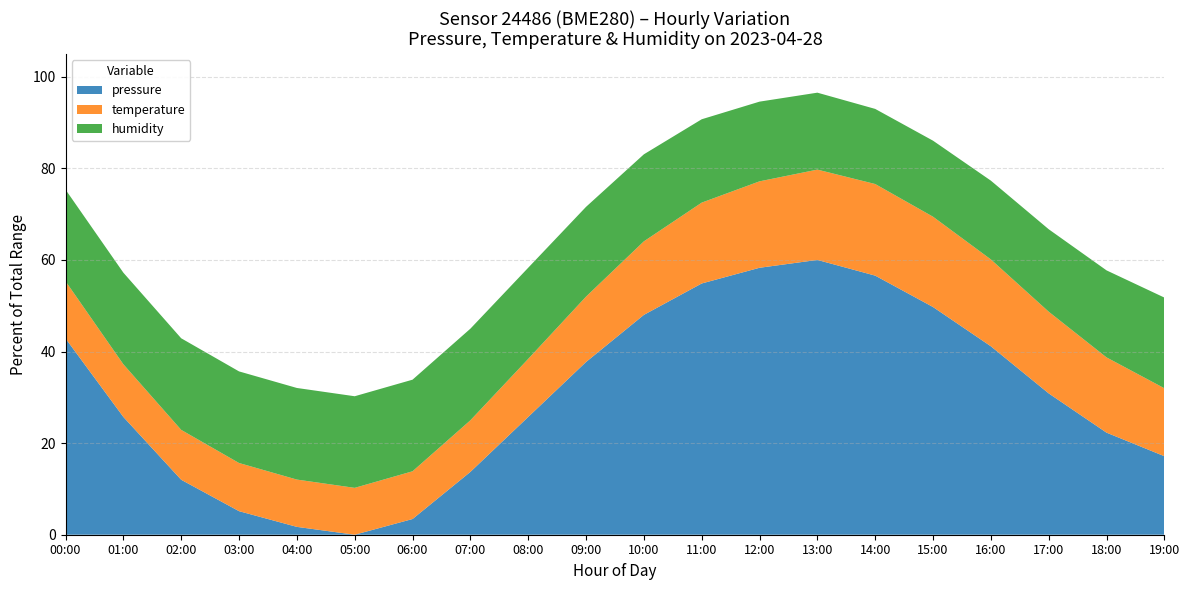

Reading right to left, extract all data points from this chart.

pressure: 100240.0	100270.0	100320.0	100380.0	100430.0	100470.0	100490.0	100480.0	100460.0	100420.0	100360.0	100290.0	100220.0	100160.0	100140.0	100150.0	100170.0	100210.0	100290.0	100390.0
temperature: 15.8	17.5	19.0	20.2	21.0	21.3	21.0	20.1	18.8	17.1	15.2	13.5	12.0	11.1	10.9	11.0	11.2	11.6	12.2	13.3
humidity: 99.0	95.0	90.0	86.0	83.0	82.0	84.0	87.0	91.0	95.0	98.0	99.5	100.0	100.0	100.0	100.0	100.0	100.0	100.0	100.0